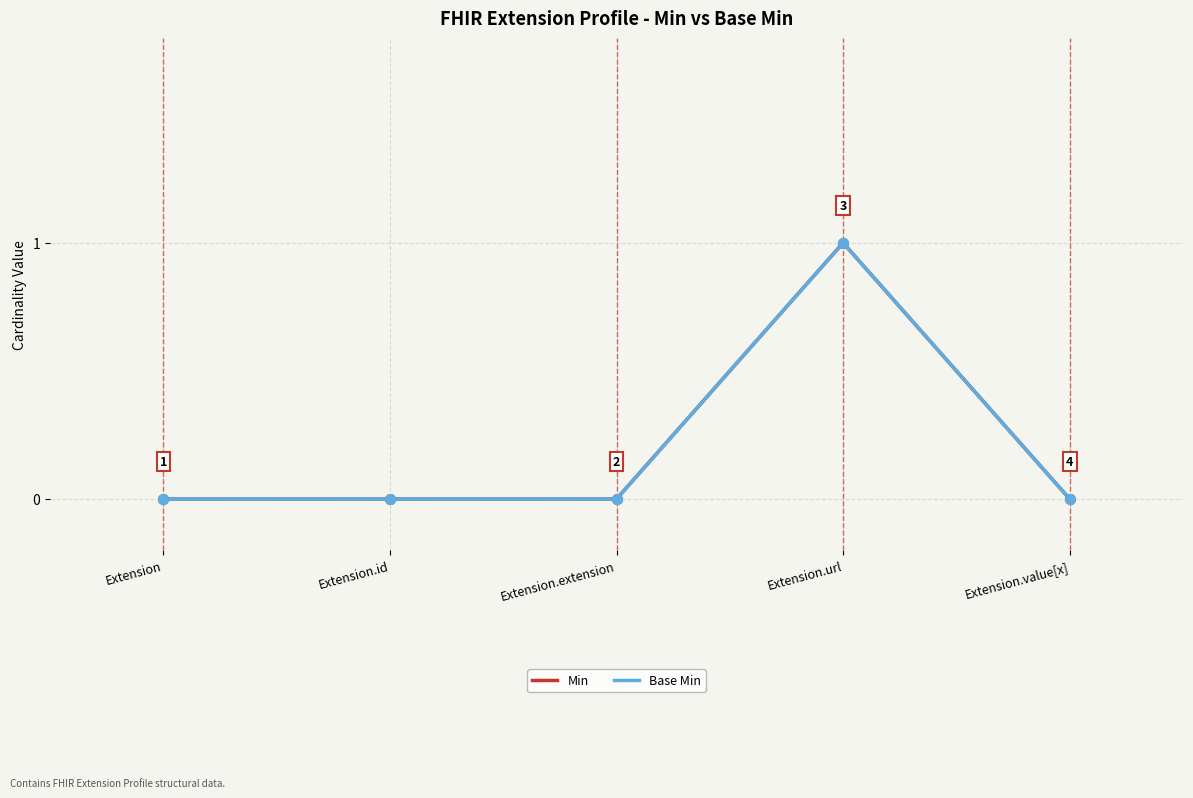

True or false: Base Min and Min cross at least once.

False